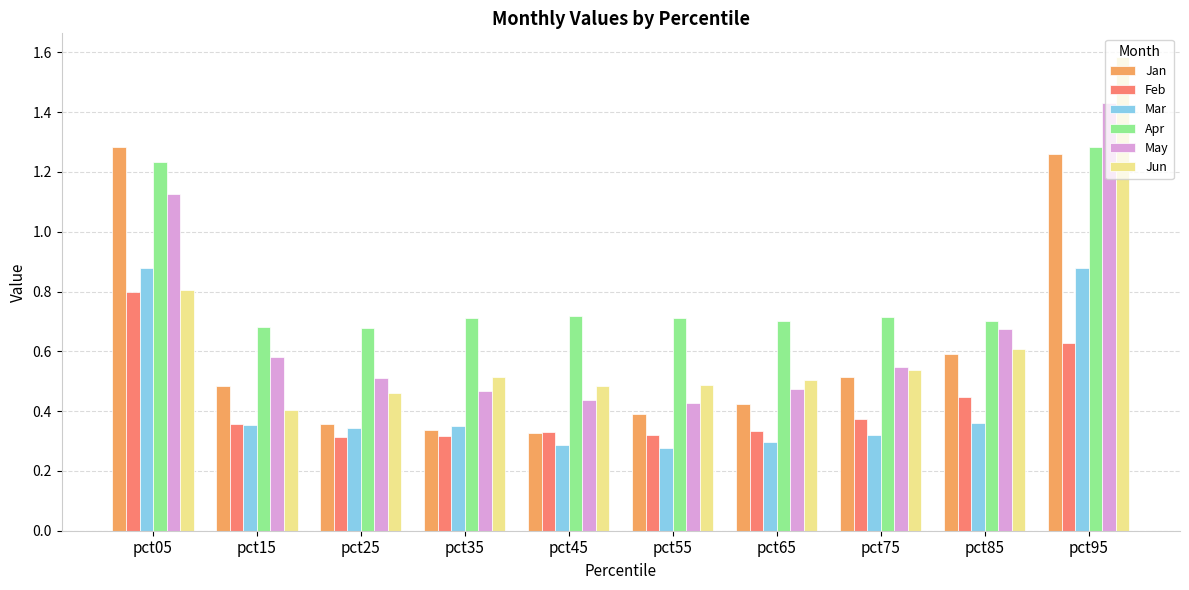

Which label corresponds to the largest value in the chart?

pct95